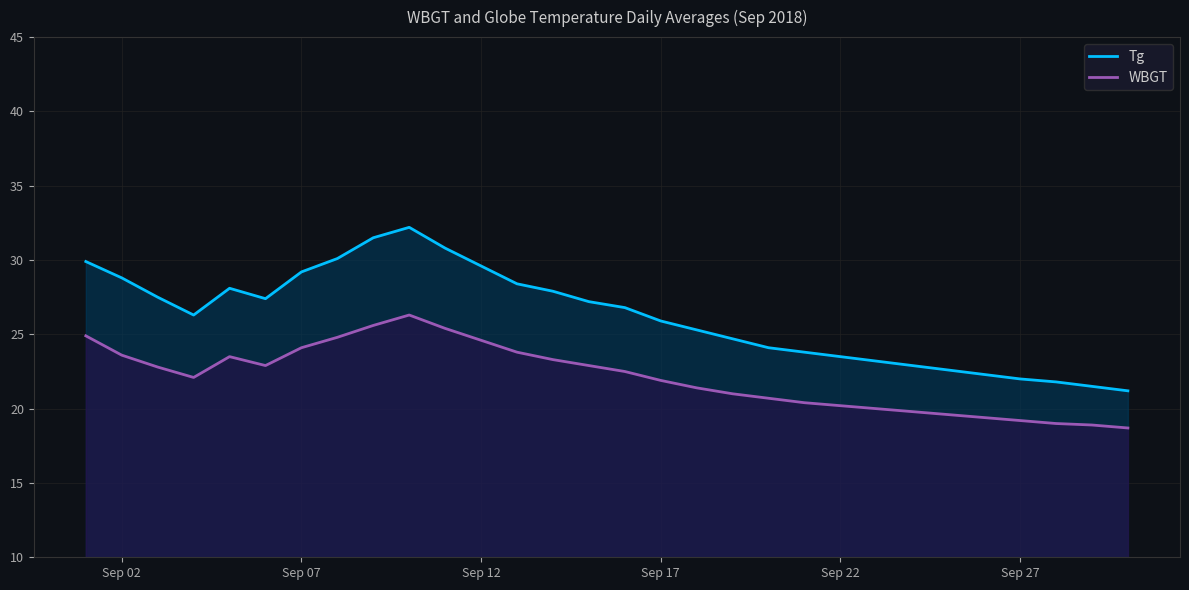

True or false: WBGT and Tg intersect in this chart.

False